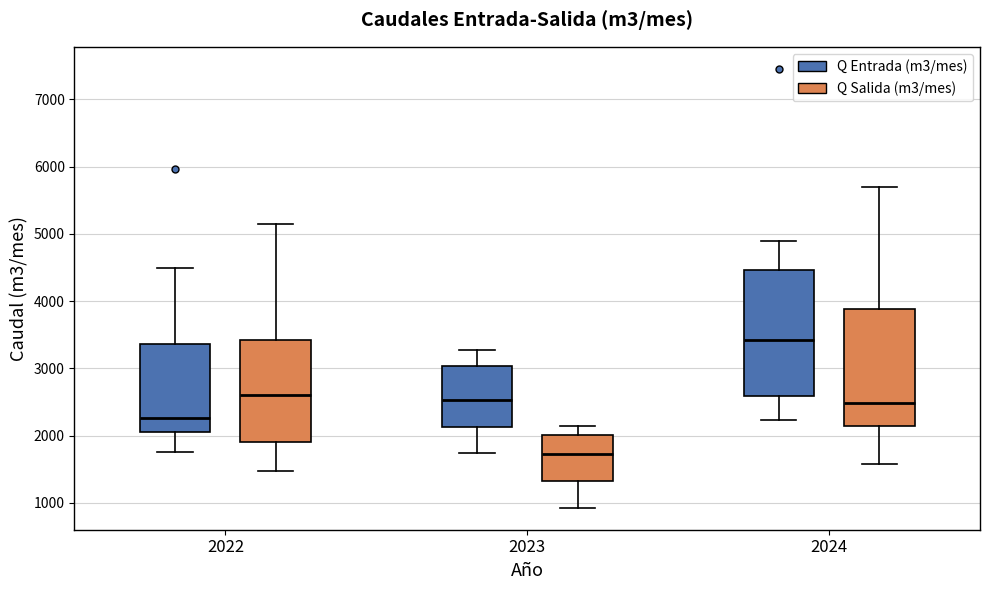

Which box has the lowest median line?

2023 (Q Salida (m3/mes))